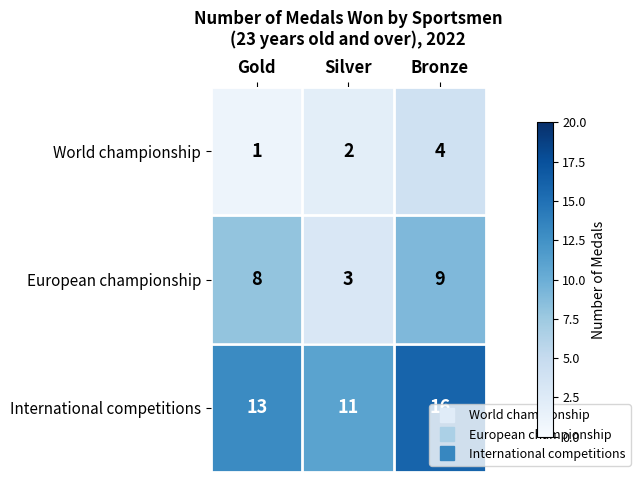

Which series changed the most between Gold and Silver?

European championship